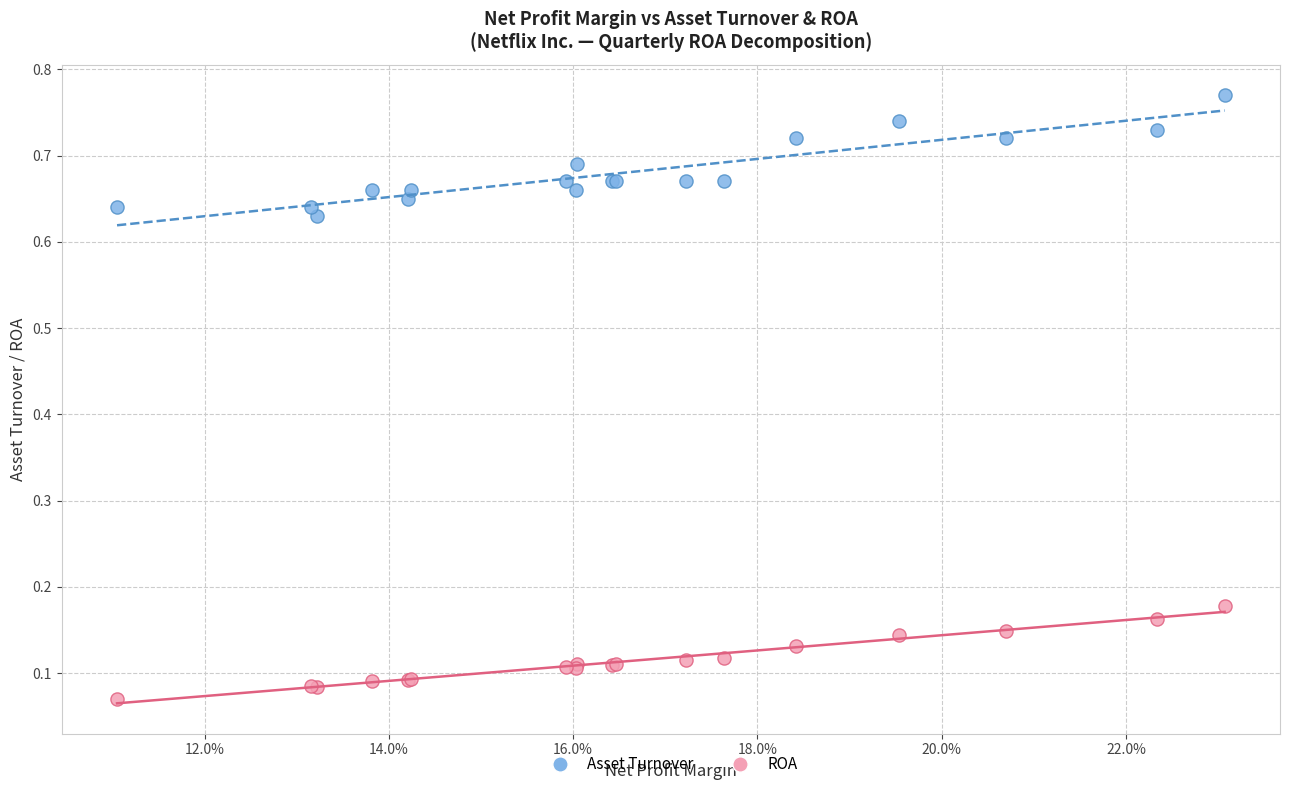

Which series contains the highest Y value?

Asset Turnover